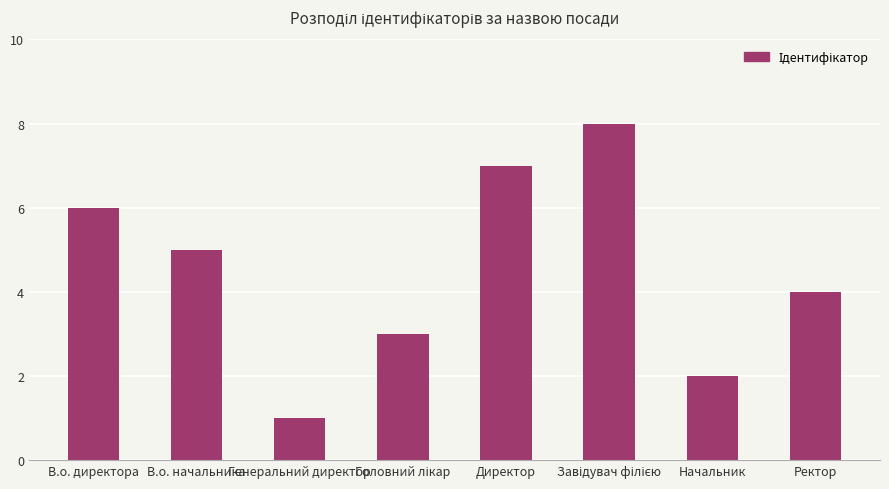

Does the chart contain stacked bars?

No